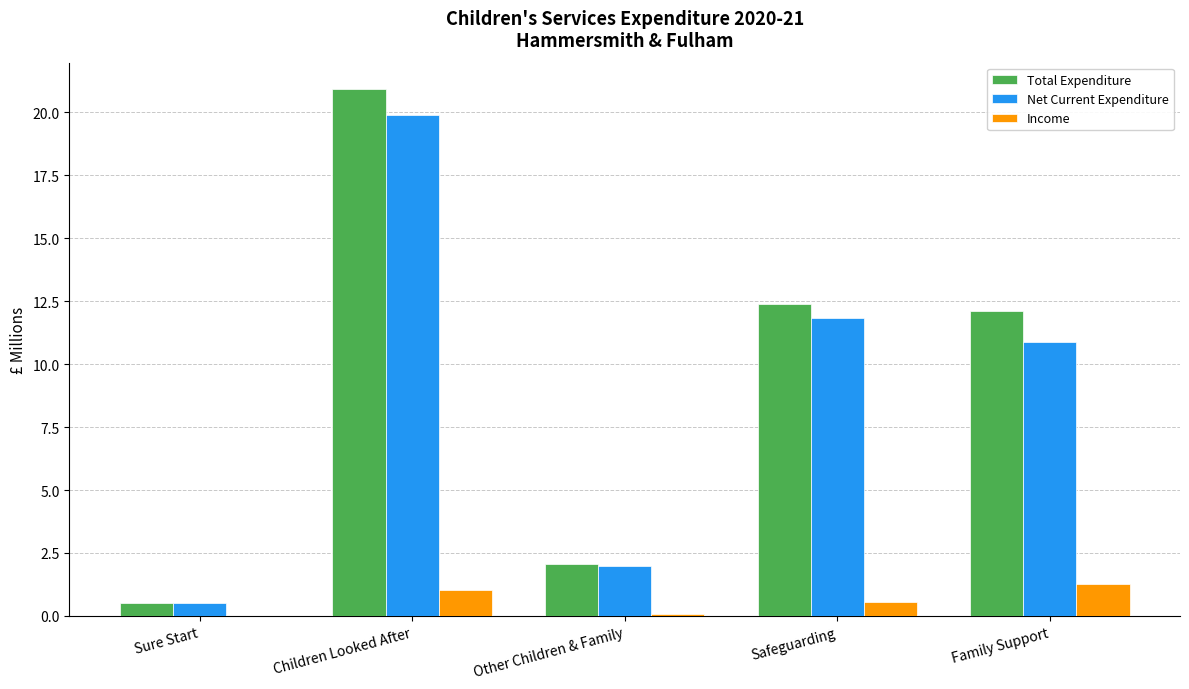

What is the total value across all series at Sure Start?

1.0